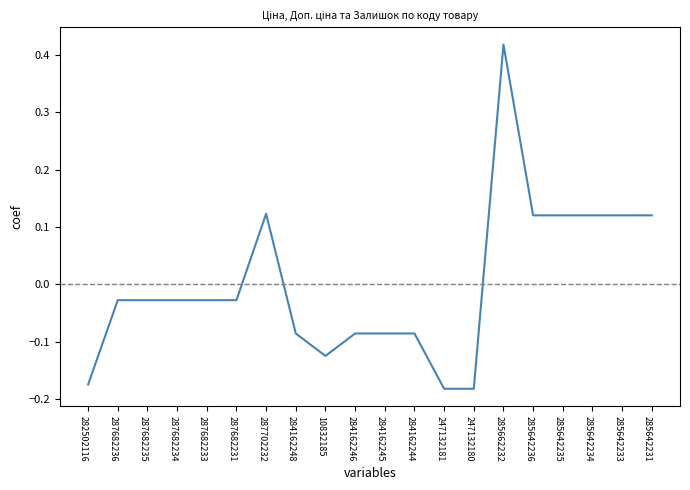

What is the difference between the maximum and second lowest values?

0.6